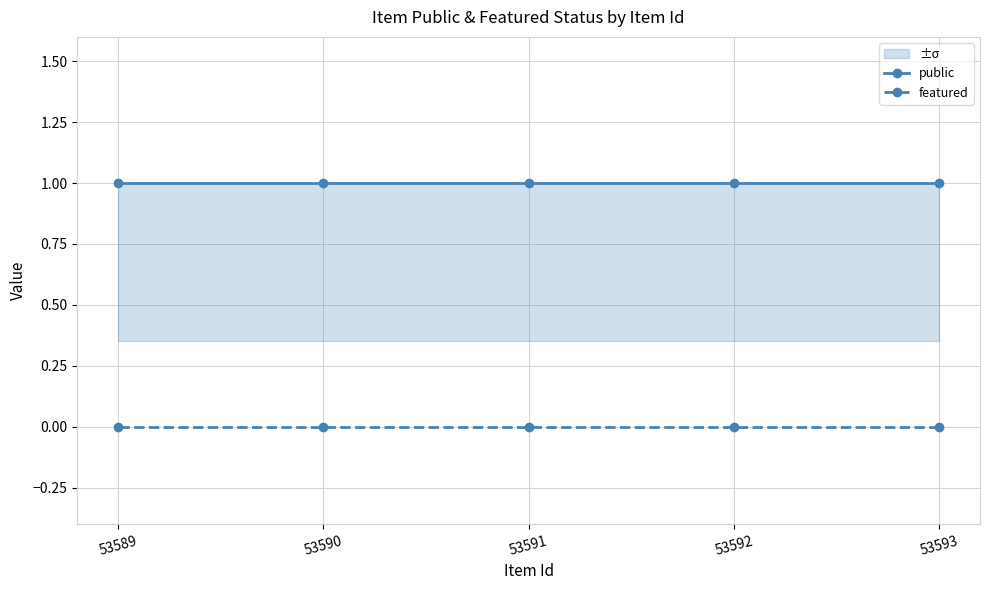

True or false: public and featured cross at least once.

False